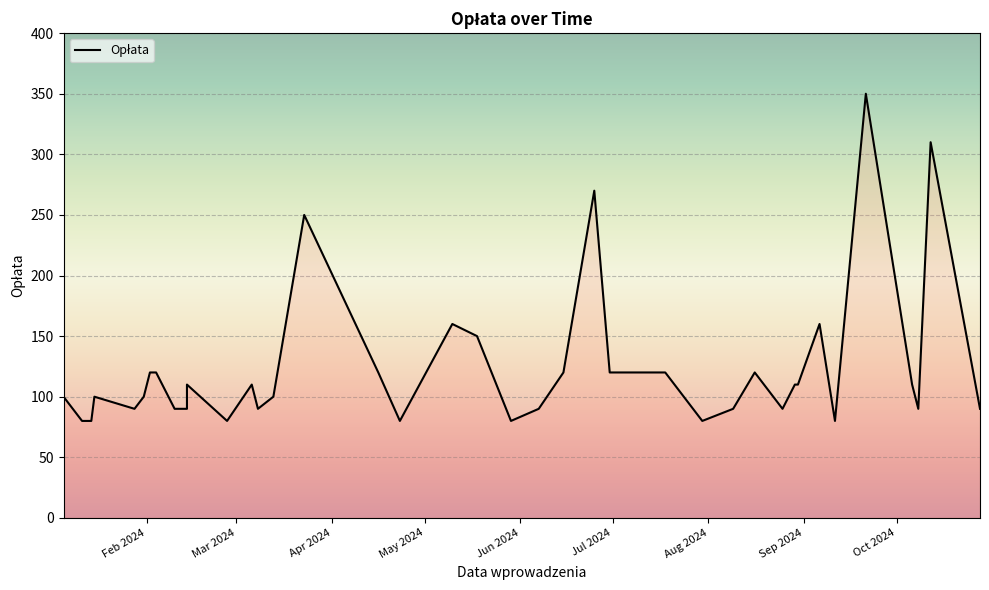

Reading left to right, transcribe all the data shown in this chart.

100	80	80	100	90	100	120	120	90	90	110	80	110	90	100	250	120	80	160	150	80	90	120	270	120	120	120	80	90	120	90	110	110	160	80	350	110	90	310	90